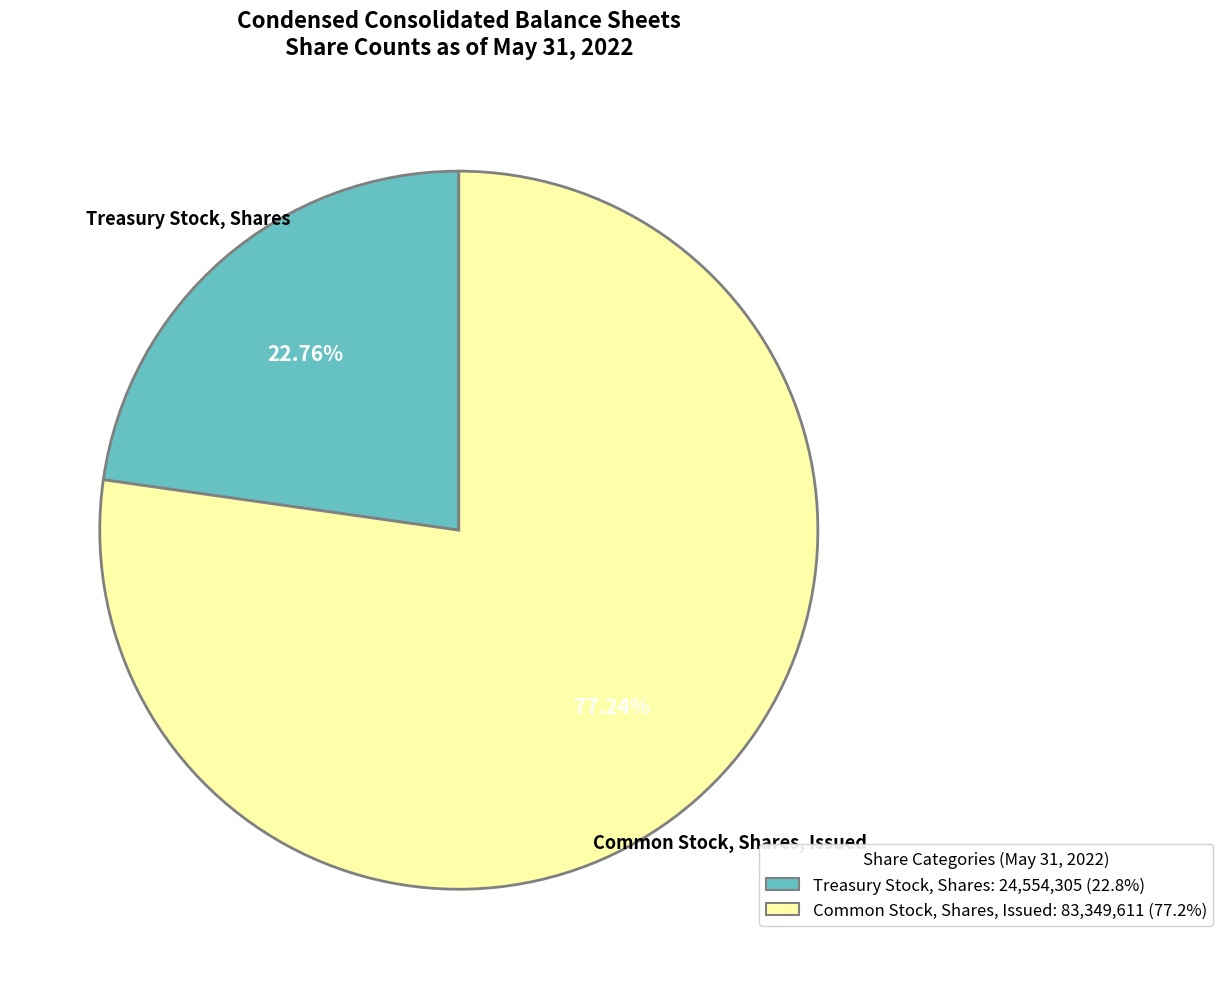

What is the majority slice?

Common Stock, Shares, Issued